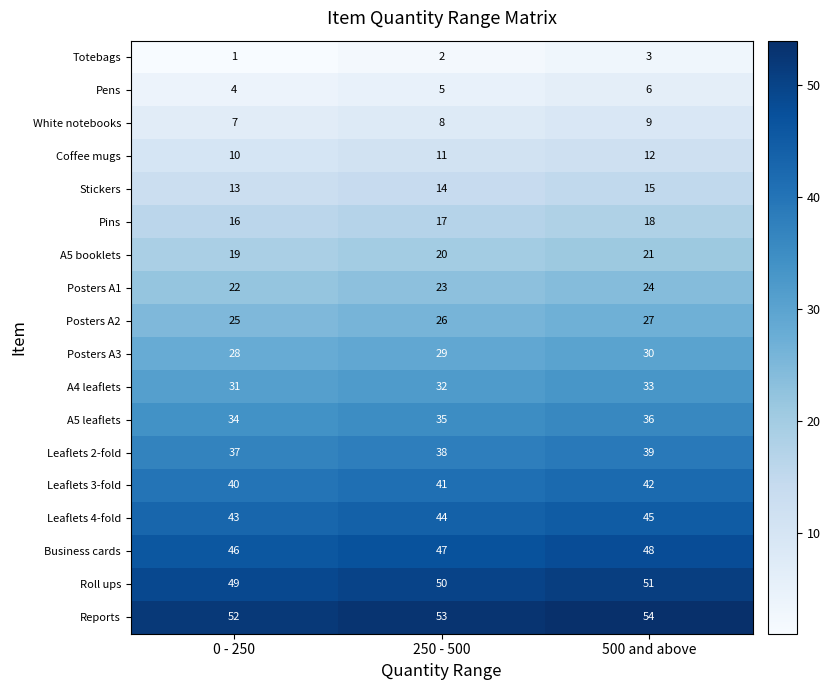

What is the sum of all Roll ups values?

150